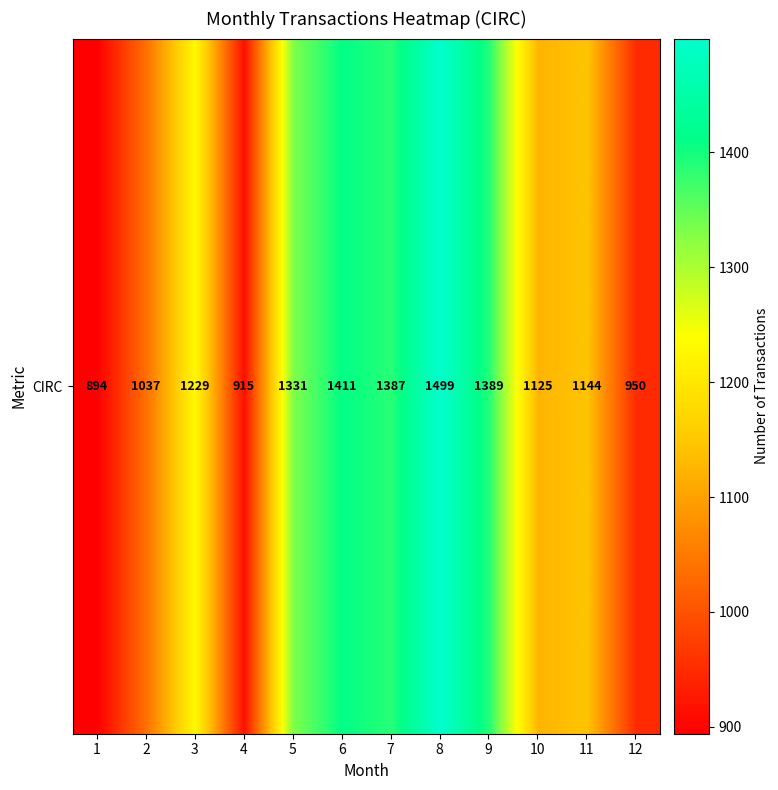

Reading right to left, extract all data points from this chart.

12=950	11=1144	10=1125	9=1389	8=1499	7=1387	6=1411	5=1331	4=915	3=1229	2=1037	1=894